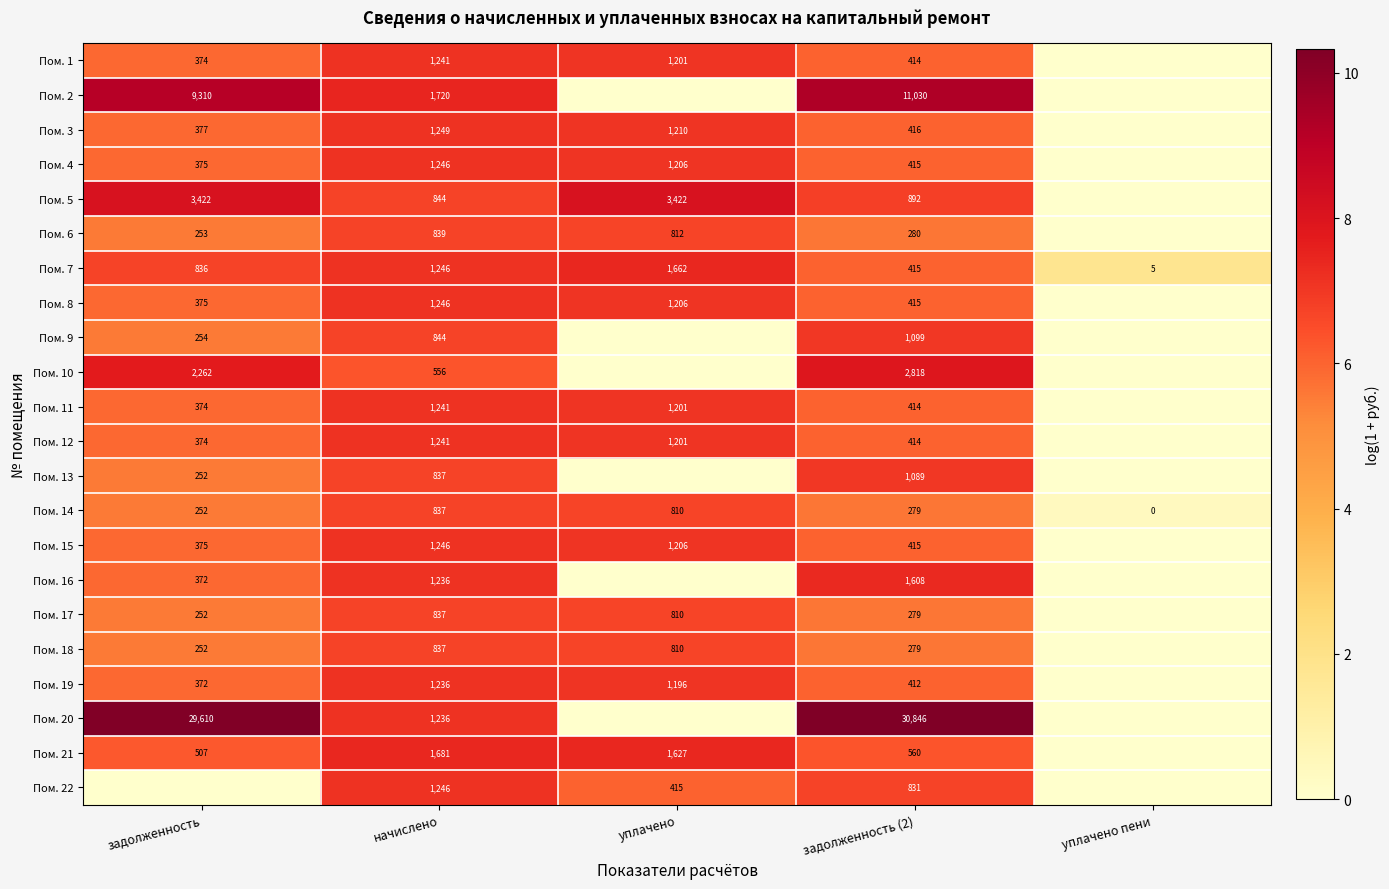

Is the value of Пом. 20 at начислено greater than the value of Пом. 17 at задолженность?

Yes